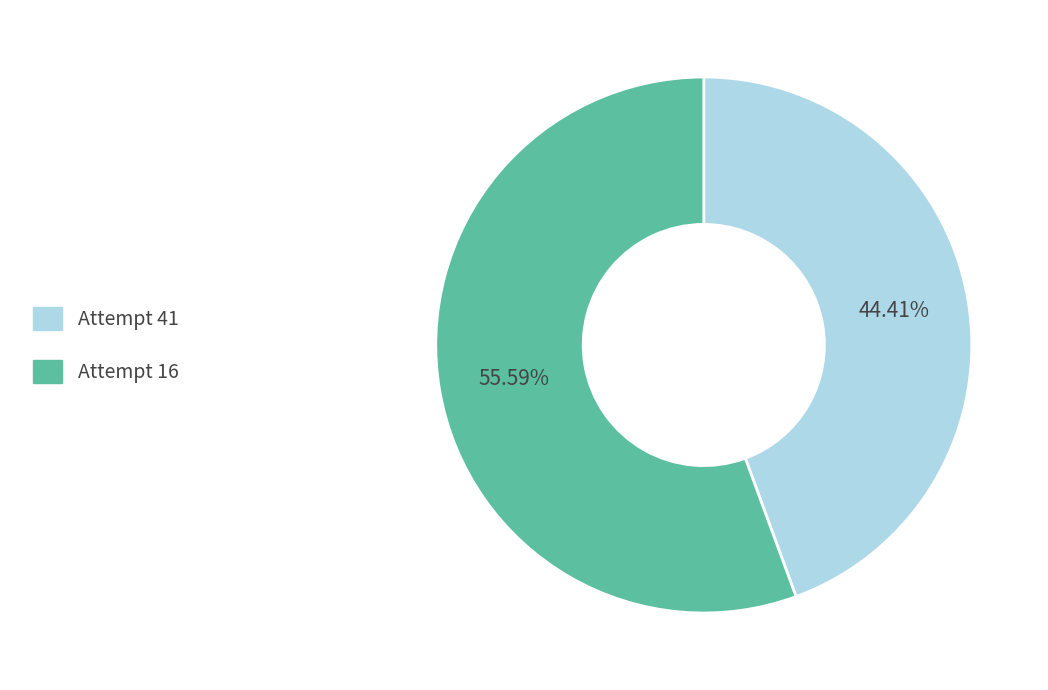

Count the number of slices in the pie.

2